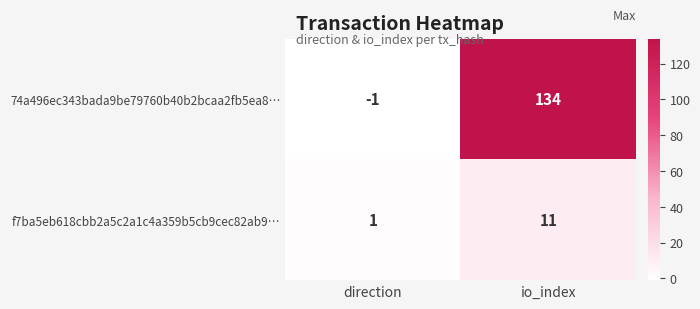

Where is f7ba5eb618cbb2a5c2a1c4a359b5cb9cec82ab9… nearest to the value 6?

direction